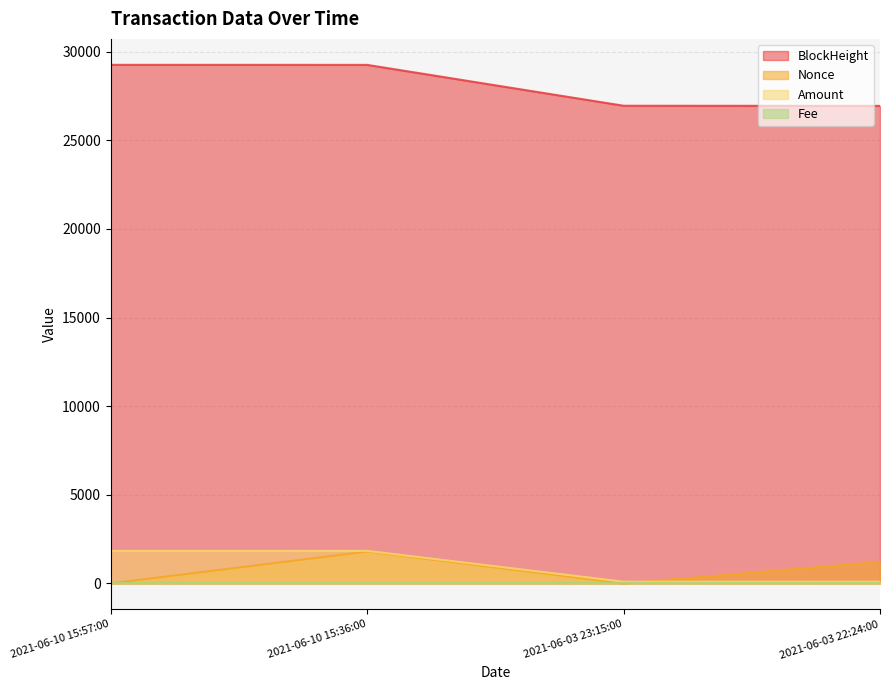

True or false: BlockHeight has more than 2 interior local peaks.

False